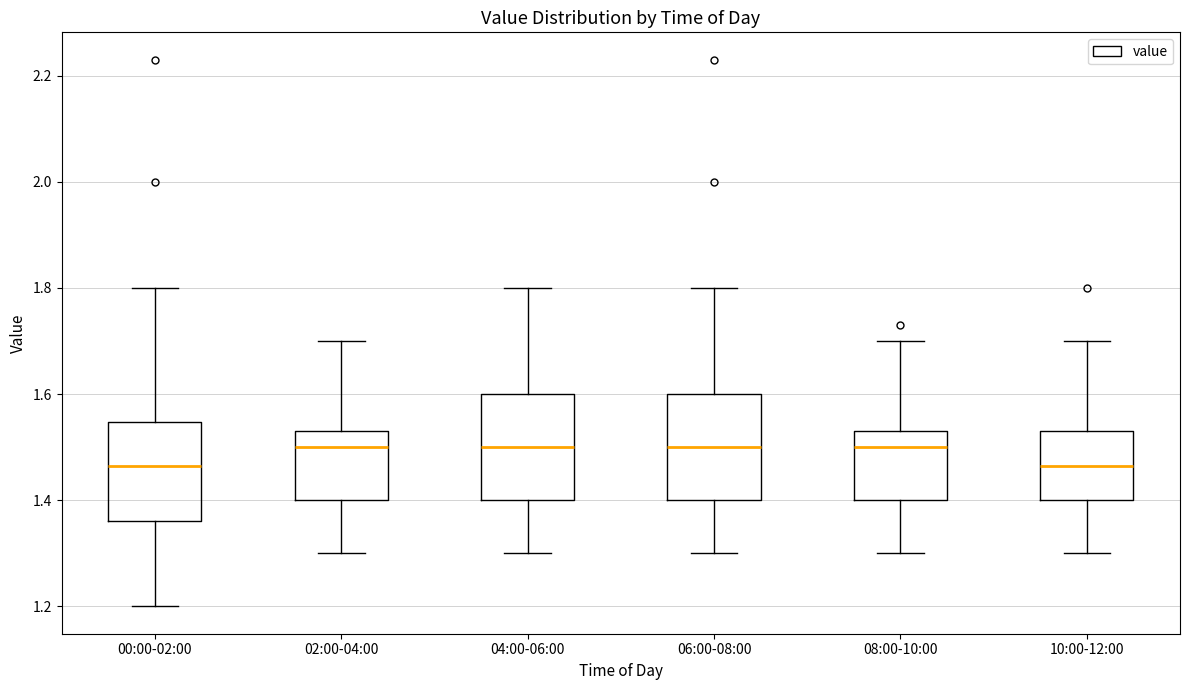

Reading left to right, read every box against the y-axis: the position of its median line, the range the box covers, and the ends of its whiskers. The values are not printed on the chart, so give them approximately, as read against the axis.

00:00-02:00: median 1.46, box 1.36 to 1.54, whiskers 1.20 to 1.80
02:00-04:00: median 1.50, box 1.40 to 1.54, whiskers 1.30 to 1.70
04:00-06:00: median 1.50, box 1.40 to 1.60, whiskers 1.30 to 1.80
06:00-08:00: median 1.50, box 1.40 to 1.60, whiskers 1.30 to 1.80
08:00-10:00: median 1.50, box 1.40 to 1.54, whiskers 1.30 to 1.70
10:00-12:00: median 1.46, box 1.40 to 1.54, whiskers 1.30 to 1.70